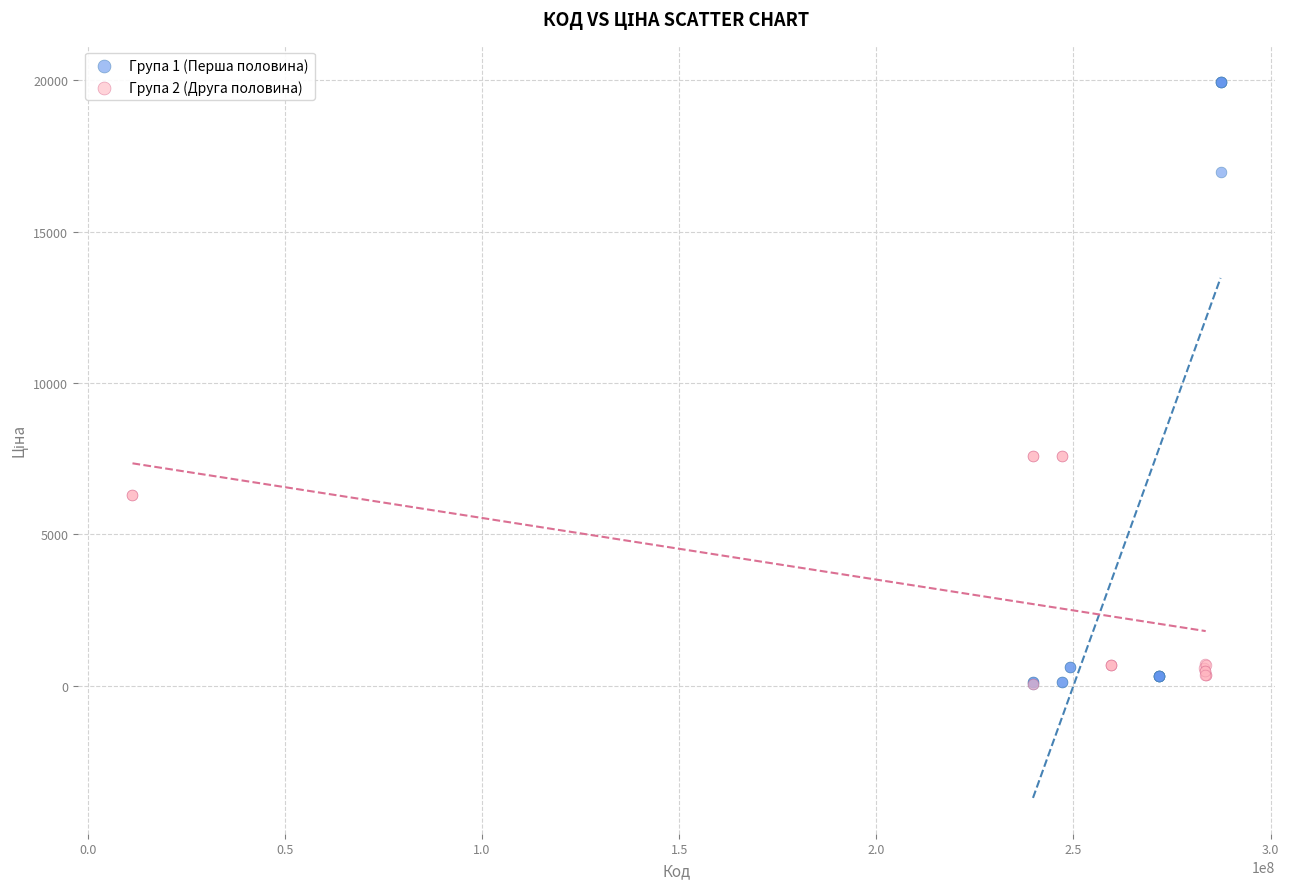

Which series reaches the maximum Y coordinate?

Група 1 (Перша половина)